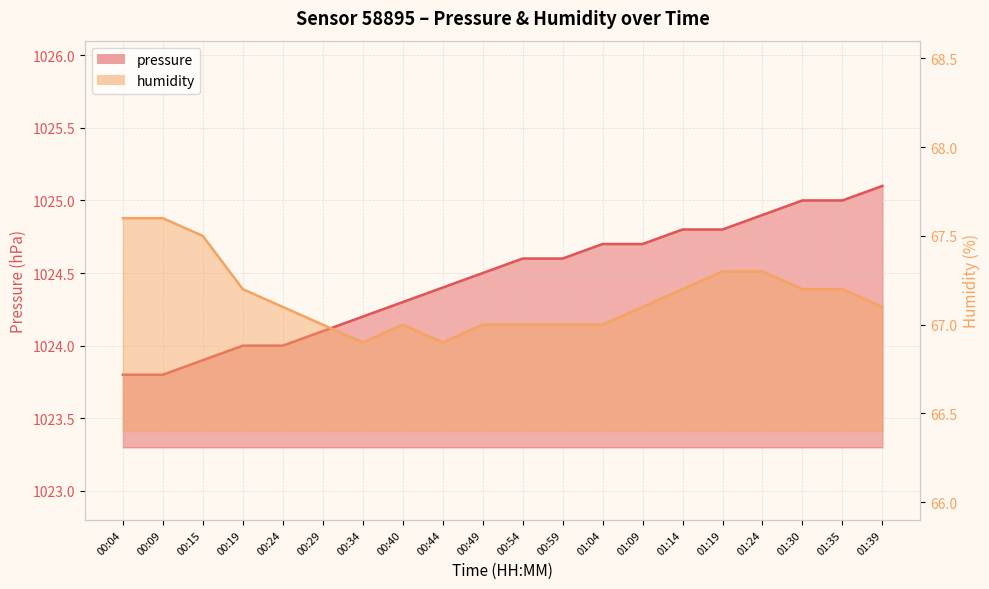

At which category is the sum across all series the highest?

01:24